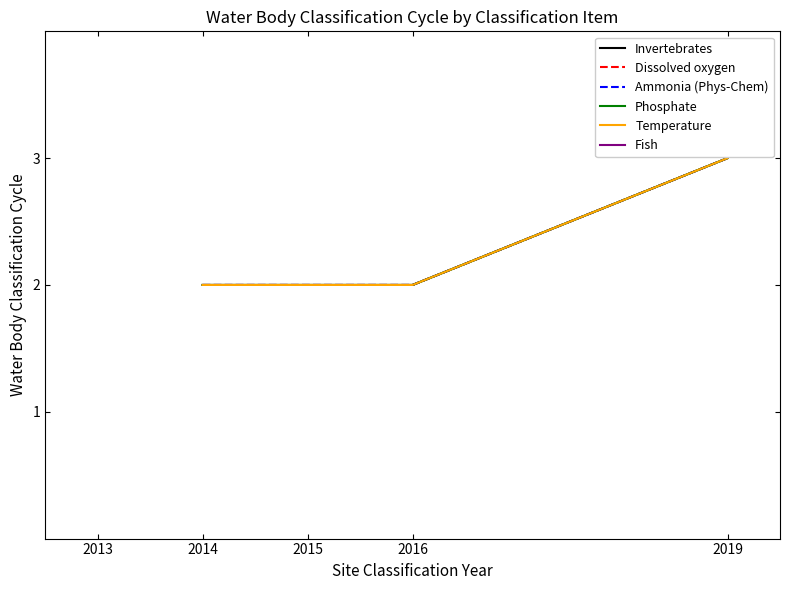

What is the total value across all series at 2016?

10